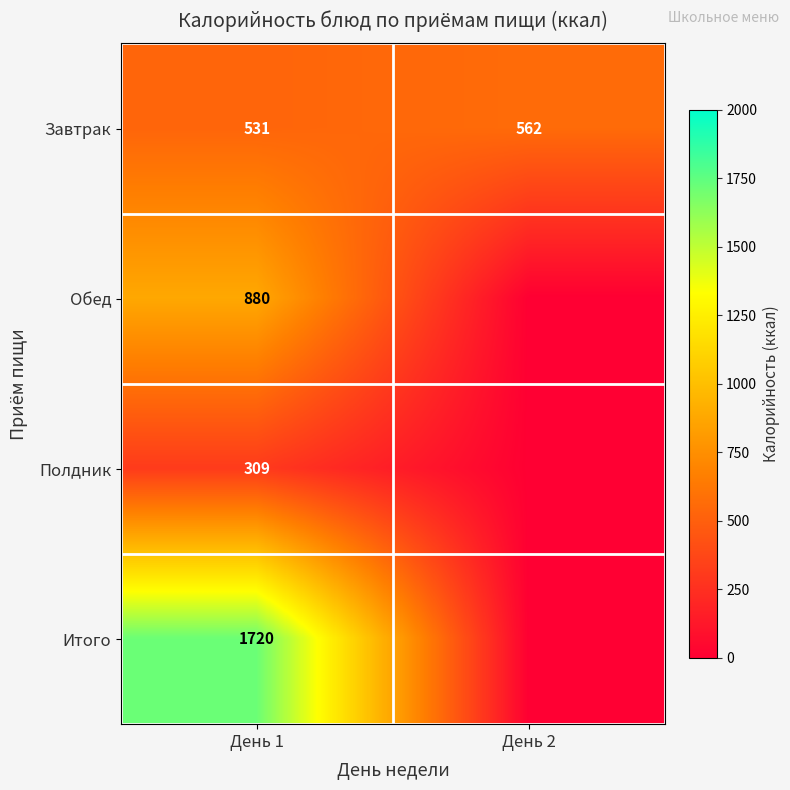

Where is Завтрак nearest to the value 546?

День 1